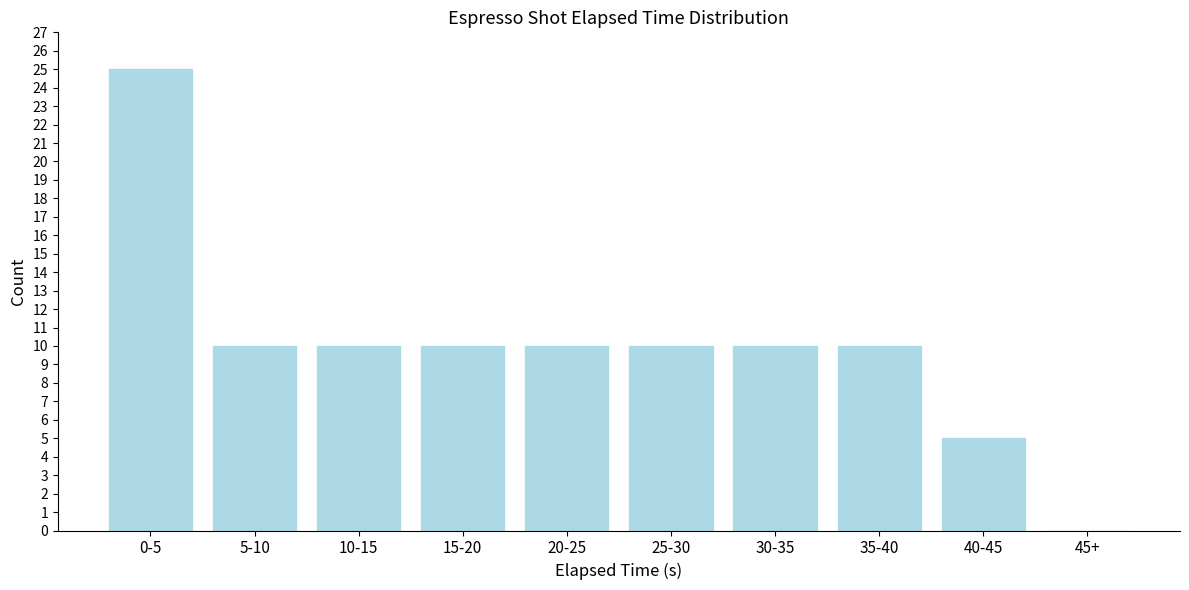

Reading right to left, transcribe all the data shown in this chart.

45+=0	40-45=5	35-40=10	30-35=10	25-30=10	20-25=10	15-20=10	10-15=10	5-10=10	0-5=25